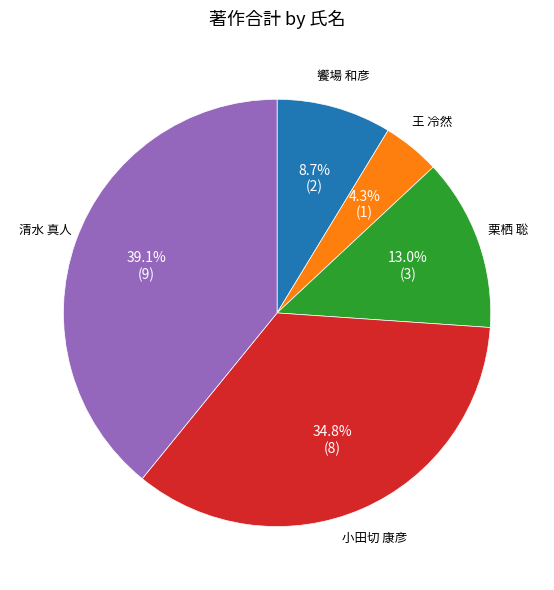

Is there a majority slice in this chart?

No